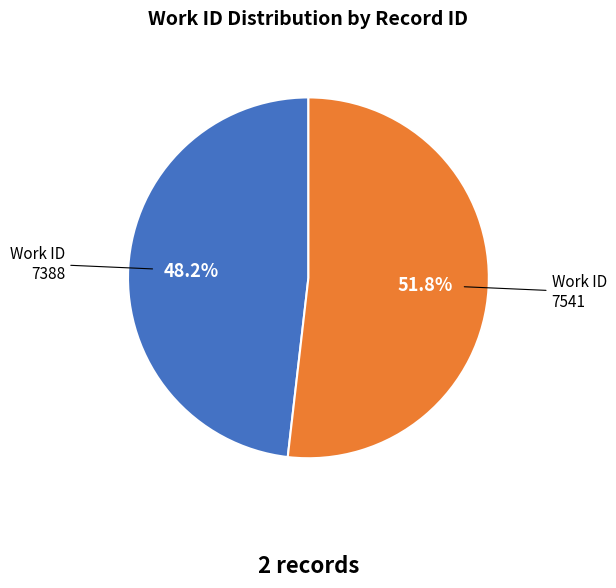

To the nearest percent, what percentage of the pie is 7388?

48%